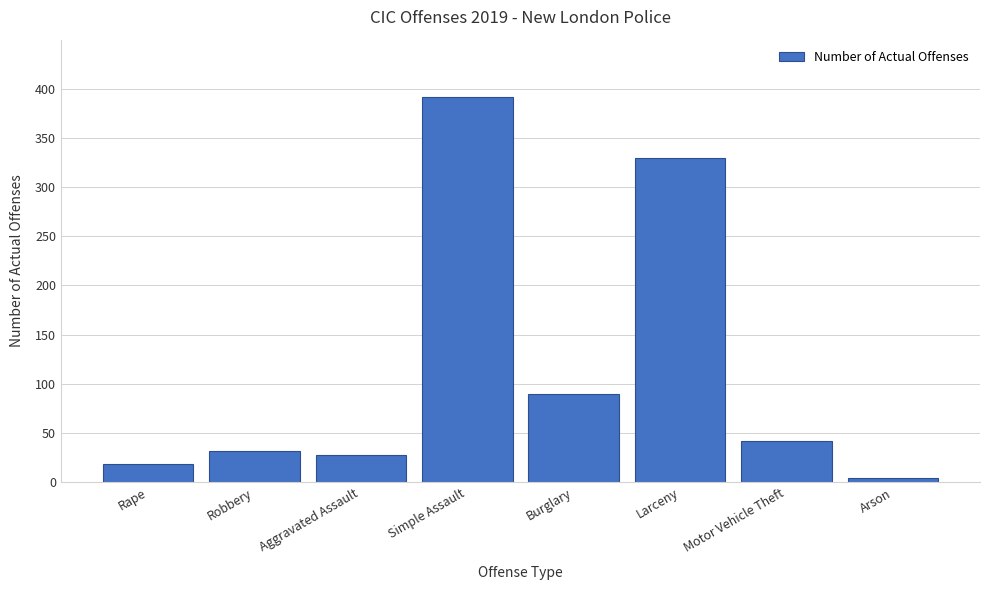

Reading left to right, list all the values displayed in this chart.

19	32	28	391	90	329	42	4